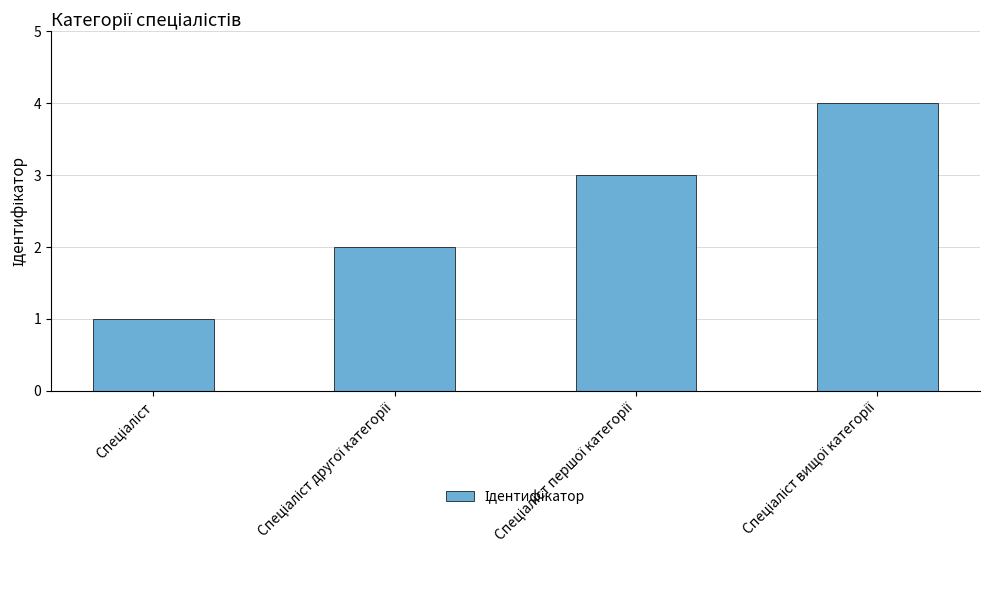

What is the sum of all values?

10